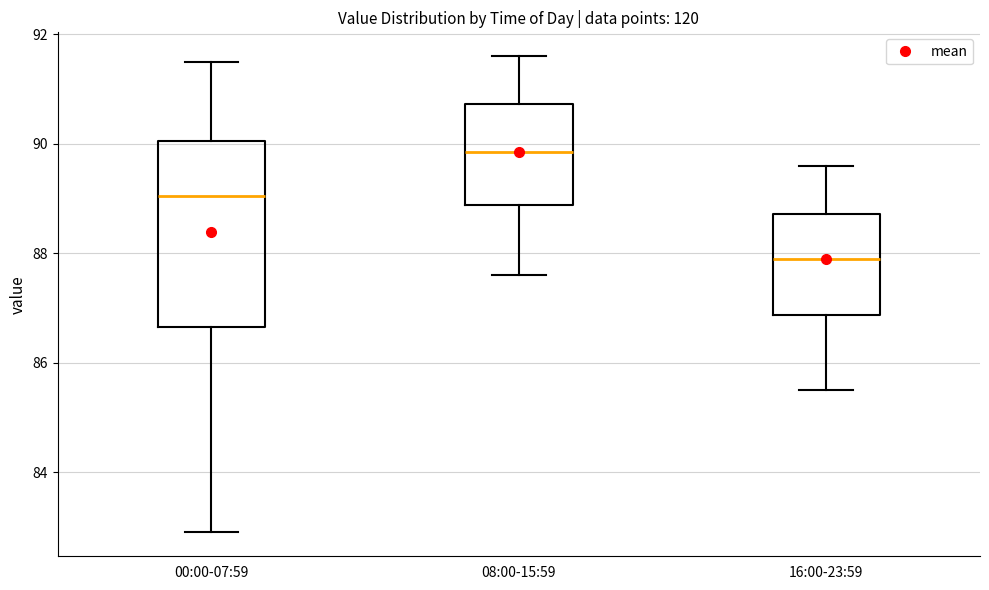

Where is the upper edge of the box for 16:00-23:59 on the y-axis? The values are not printed on the chart, so give them approximately, as read against the axis.

88.8